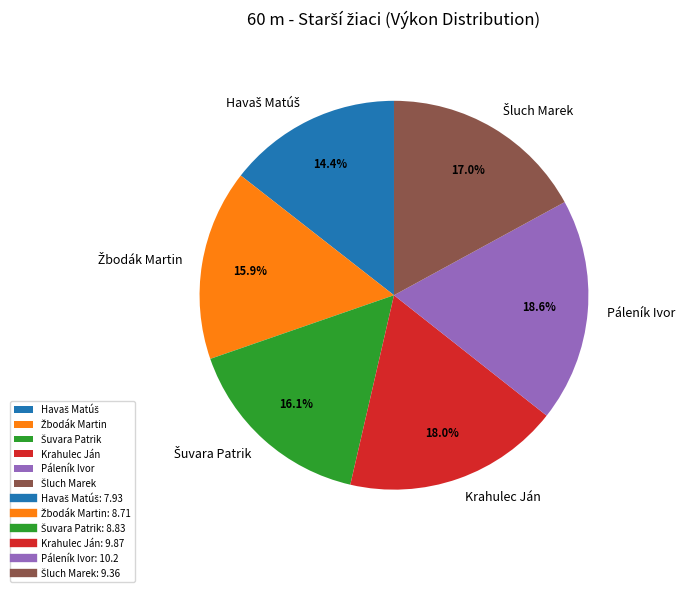

Which category has the biggest portion of the pie?

Páleník Ivor